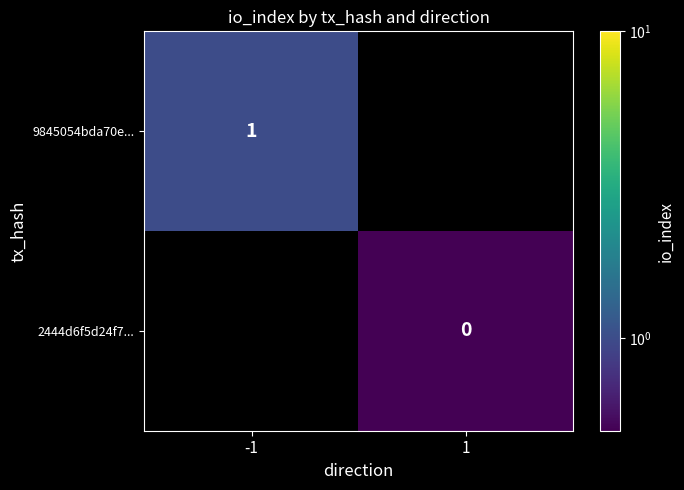

Rank the series by their maximum value, from highest to lowest.

9845054bda70e..., 2444d6f5d24f7...